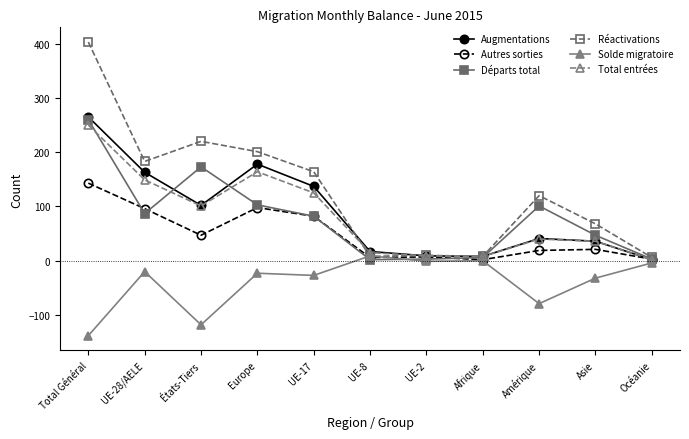

At which category is the sum across all series the highest?

Total Général